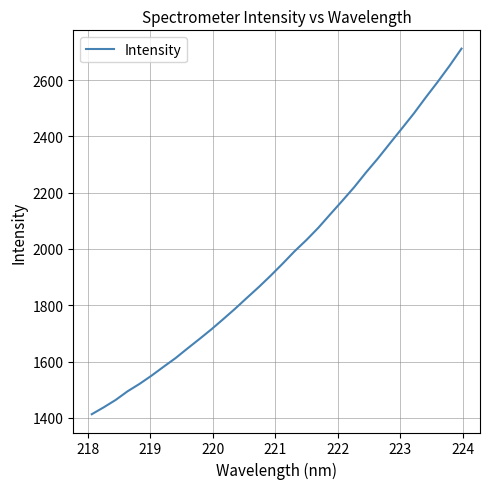

True or false: there are more than 2 points higher than both neighbors.

False